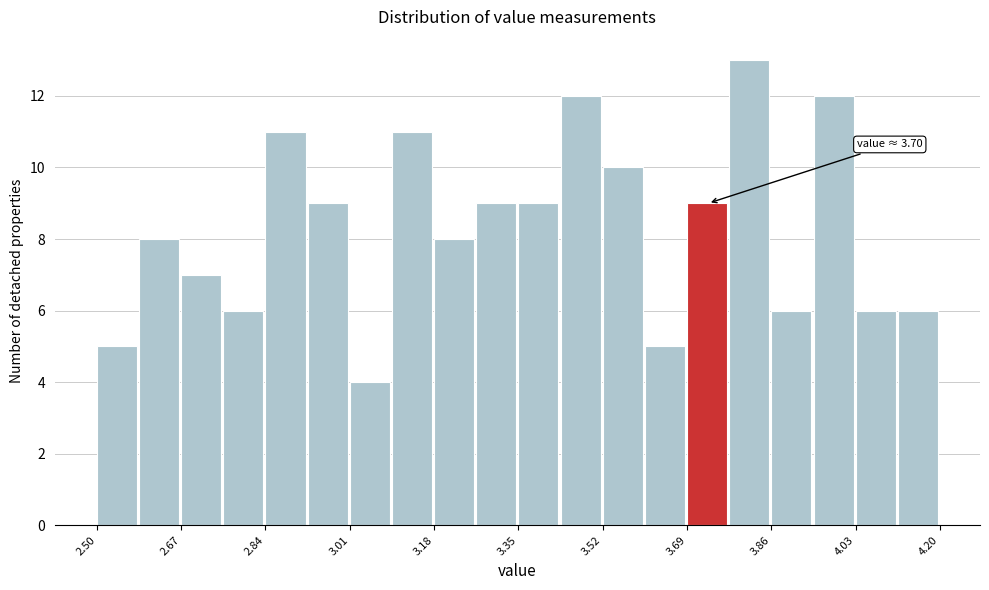

Over which range of the x-axis is the bar tallest?

3.775 to 3.860